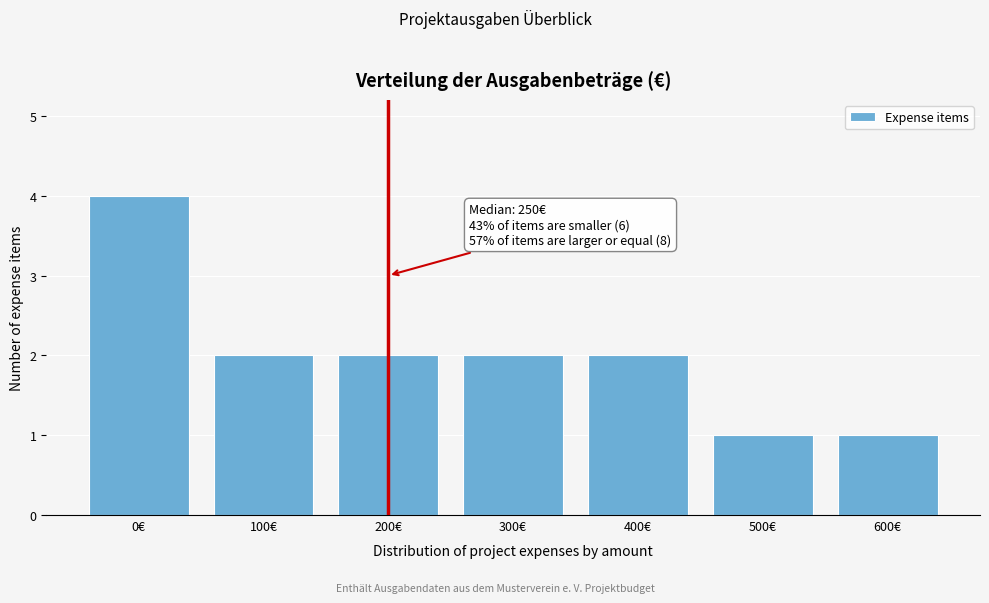

Reading right to left, extract all data points from this chart.

1	1	2	2	2	2	4